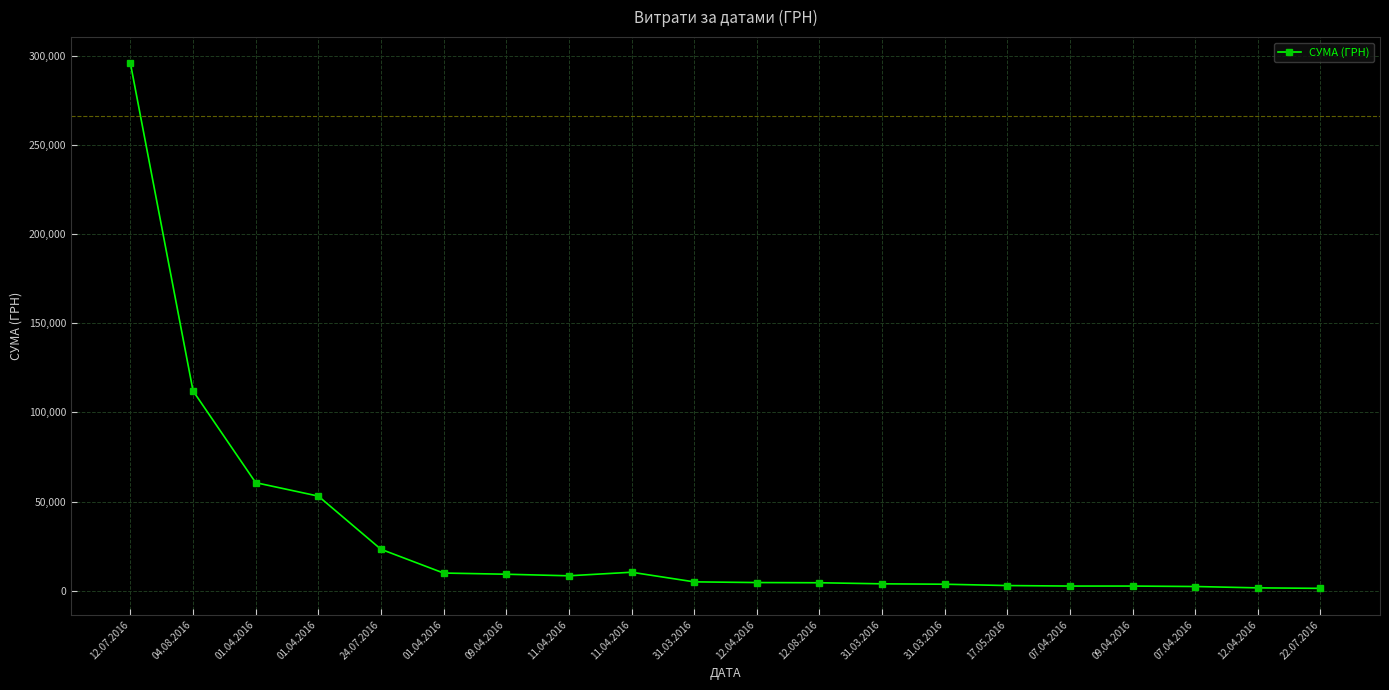

Is this an area chart (filled region under the line)?

No